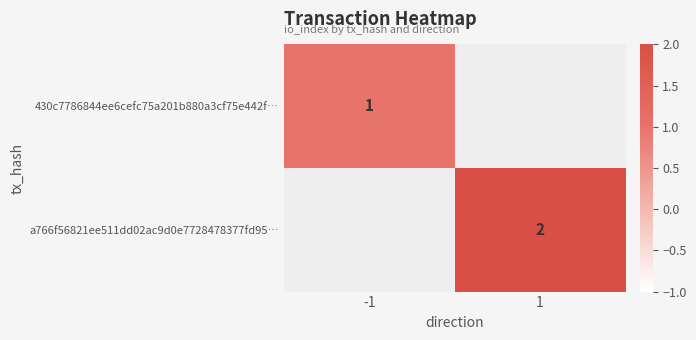

The 430c7786844ee6cefc75a201b880a3cf75e442f… series shows 1 at -1. True or false?

True